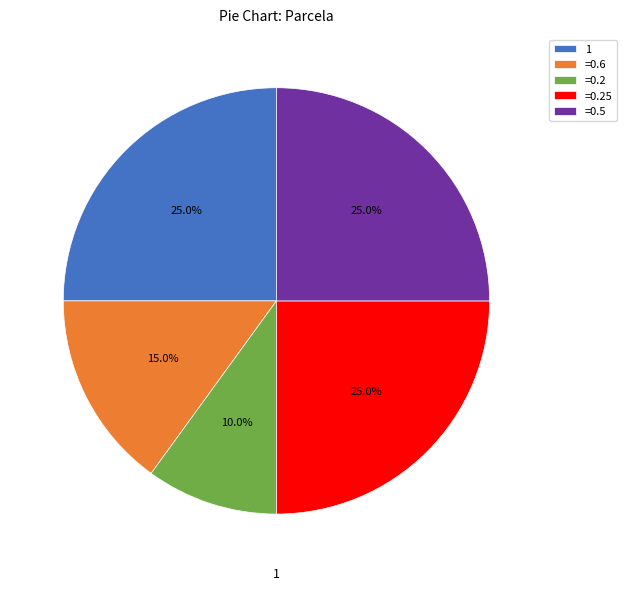

How many segments does this pie chart have?

5